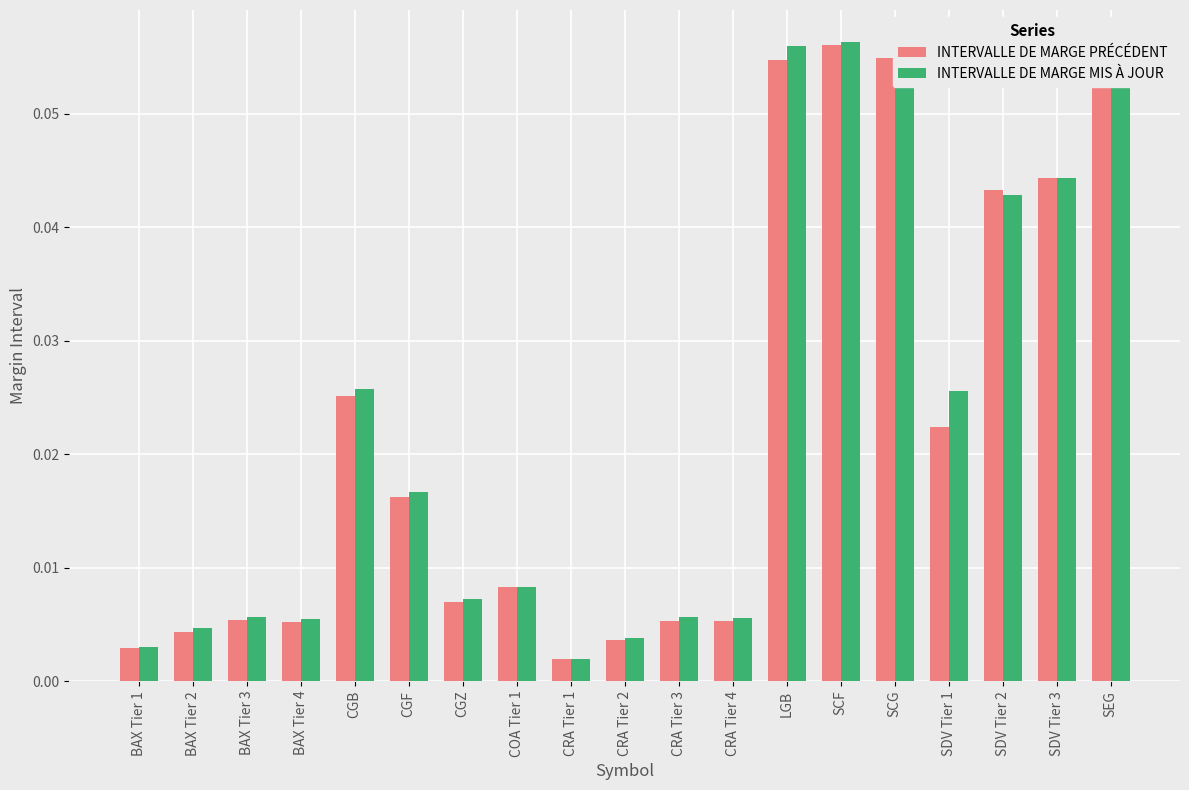

At which label does INTERVALLE DE MARGE PRÉCÉDENT reach its peak?

SCF